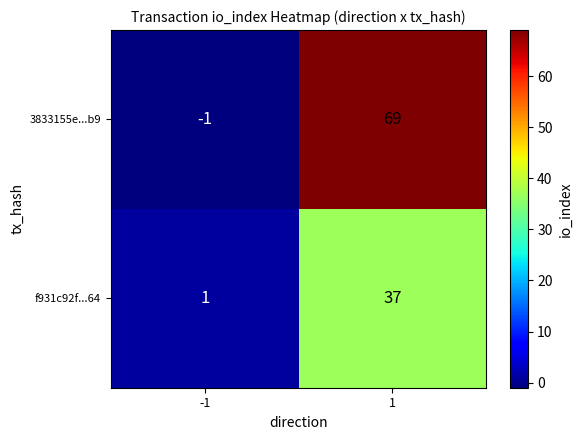

List the series in order of their overall mean, lowest first.

f931c92f...64, 3833155e...b9